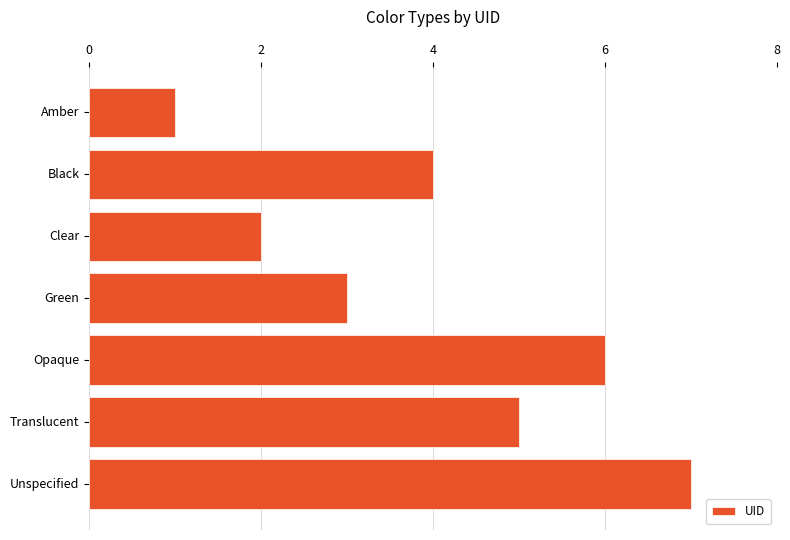

The chart shows a value of 7 at Unspecified. True or false?

True